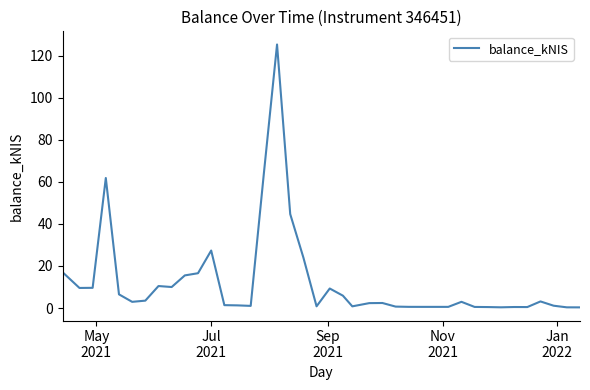

What is the difference between the maximum and minimum values?

124.9